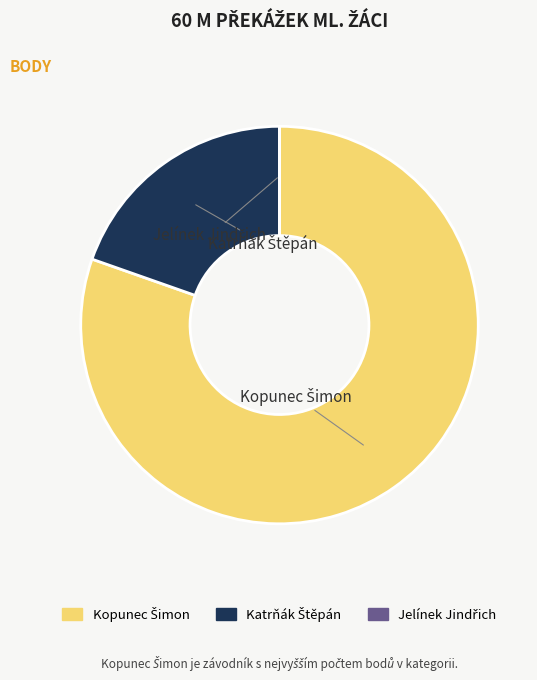

What portion of the pie excludes Jelínek Jindřich?

100.0%